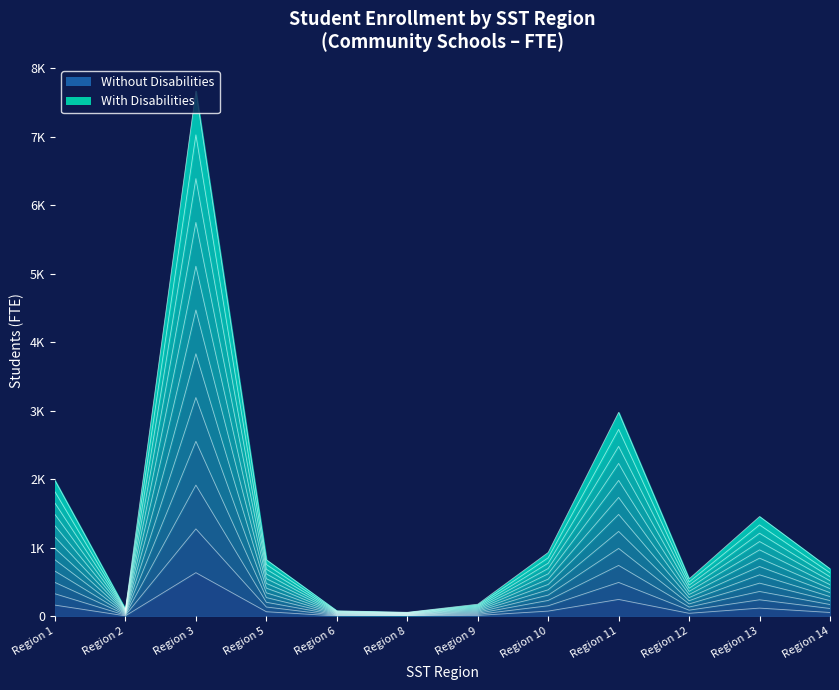

List the series in order of their overall mean, highest first.

Without Disabilities, With Disabilities